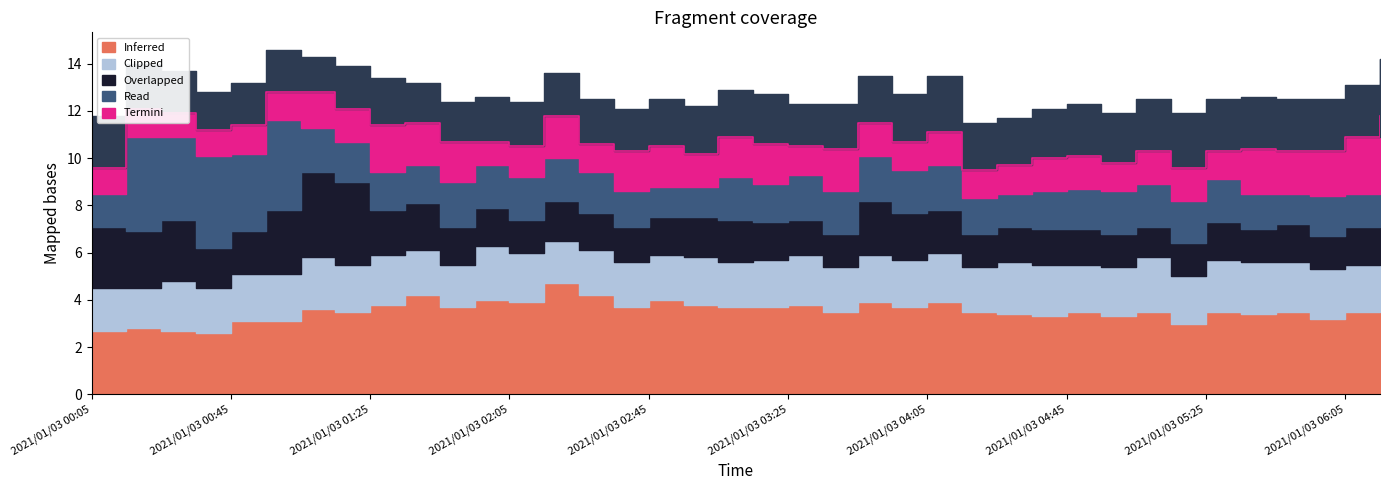

What is the approximate value of 3.182 at 2021/01/03 04:15?

1.5